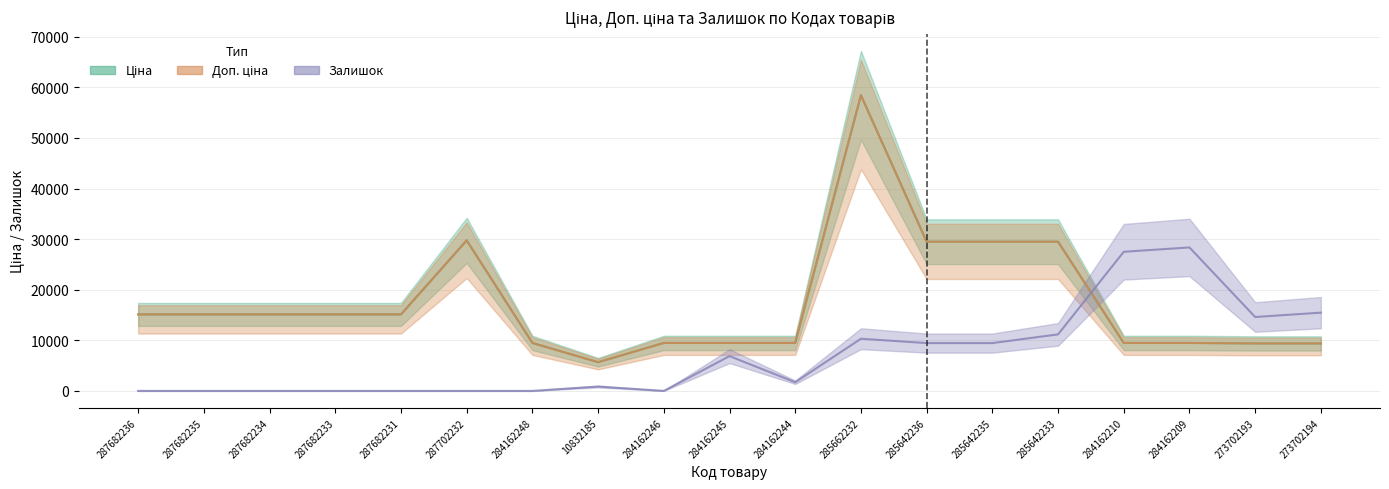

Read the Ціна value at 287702232.

29747.2